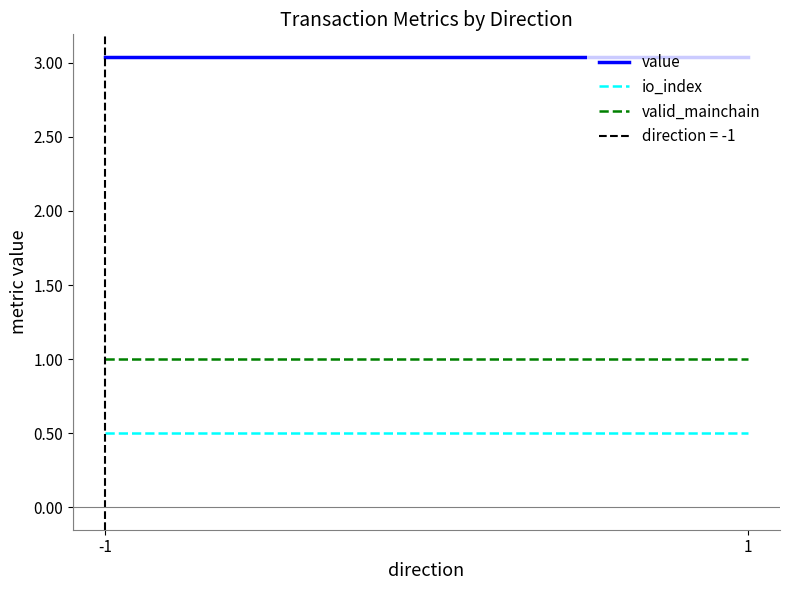

What is the total value across all series at 1?

4.5